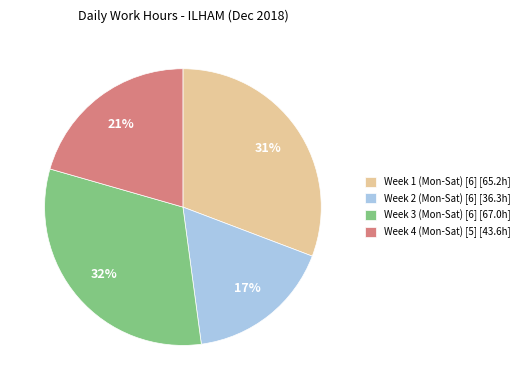

Does Week 4 (Mon-Sat) [5] [43.6h] account for over 50% of the chart?

No